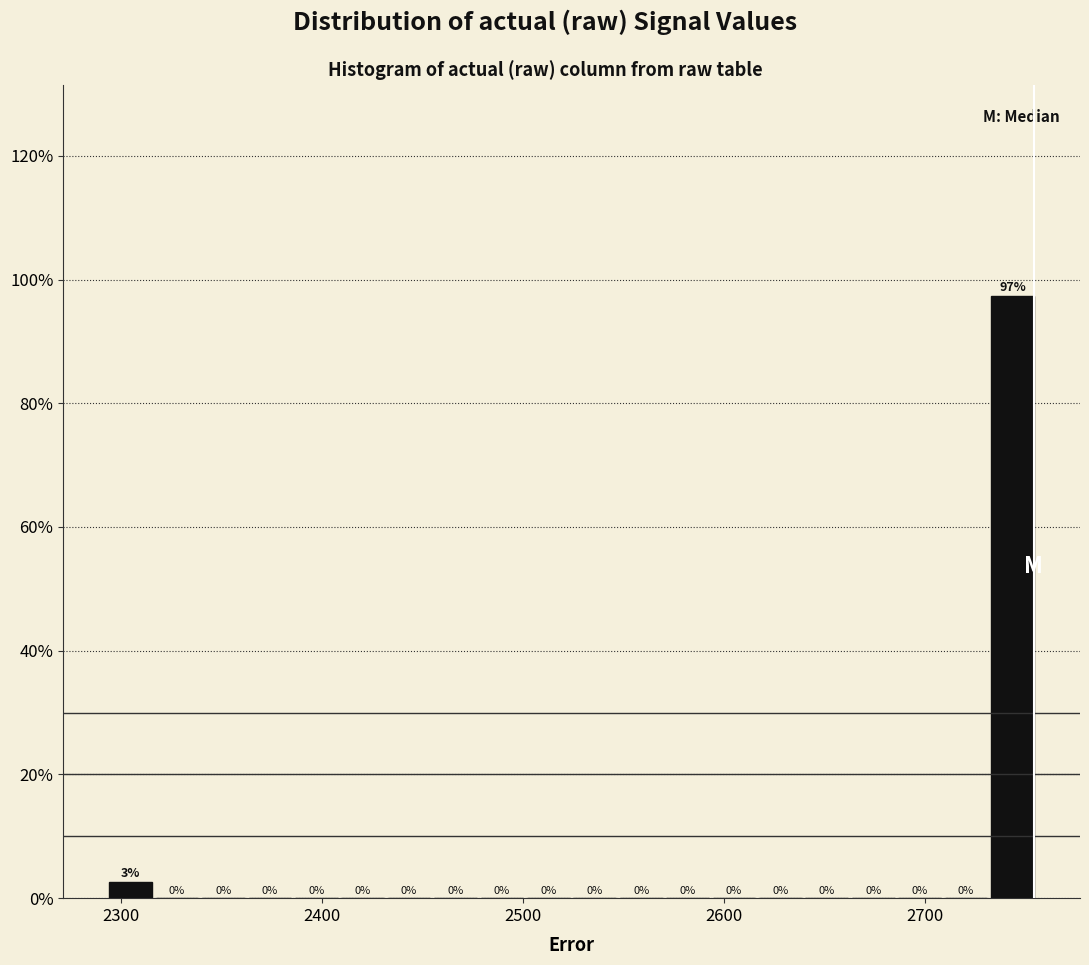

Around what value on the x-axis is the tallest bar? Give the approximate position of its centre, as read against the axis.

2740